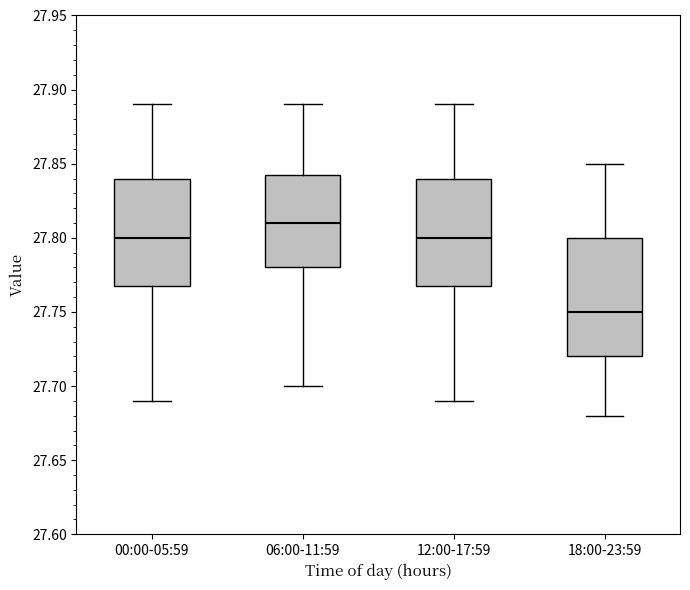

Reading left to right, read every box against the y-axis: the position of its median line, the range the box covers, and the ends of its whiskers. The values are not printed on the chart, so give them approximately, as read against the axis.

00:00-05:59: median 27.800, box 27.770 to 27.840, whiskers 27.690 to 27.890
06:00-11:59: median 27.810, box 27.780 to 27.845, whiskers 27.700 to 27.890
12:00-17:59: median 27.800, box 27.770 to 27.840, whiskers 27.690 to 27.890
18:00-23:59: median 27.750, box 27.720 to 27.800, whiskers 27.680 to 27.850